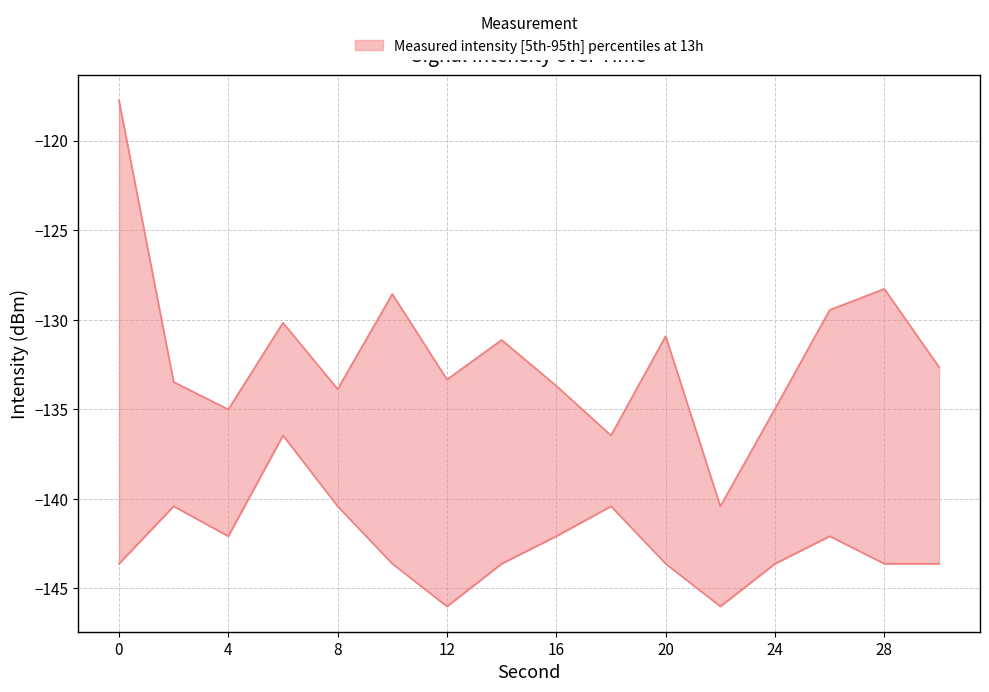

Where is lower nearest to the value -141?

2